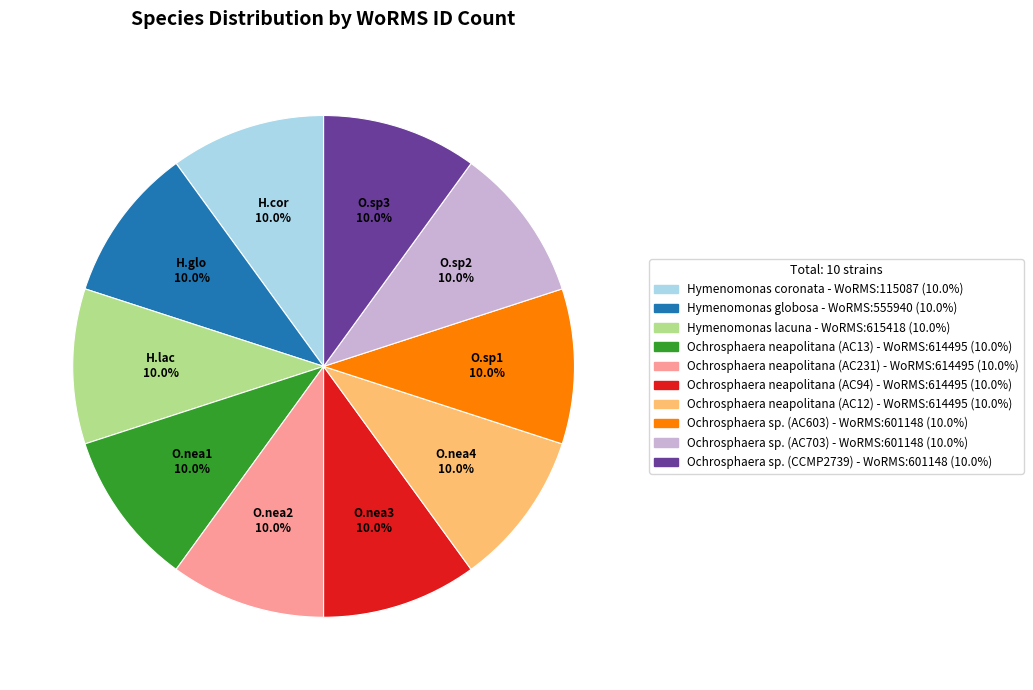

What percentage do Ochrosphaera sp. (CCMP2739) and Ochrosphaera neapolitana (AC231) together represent?

20.0%